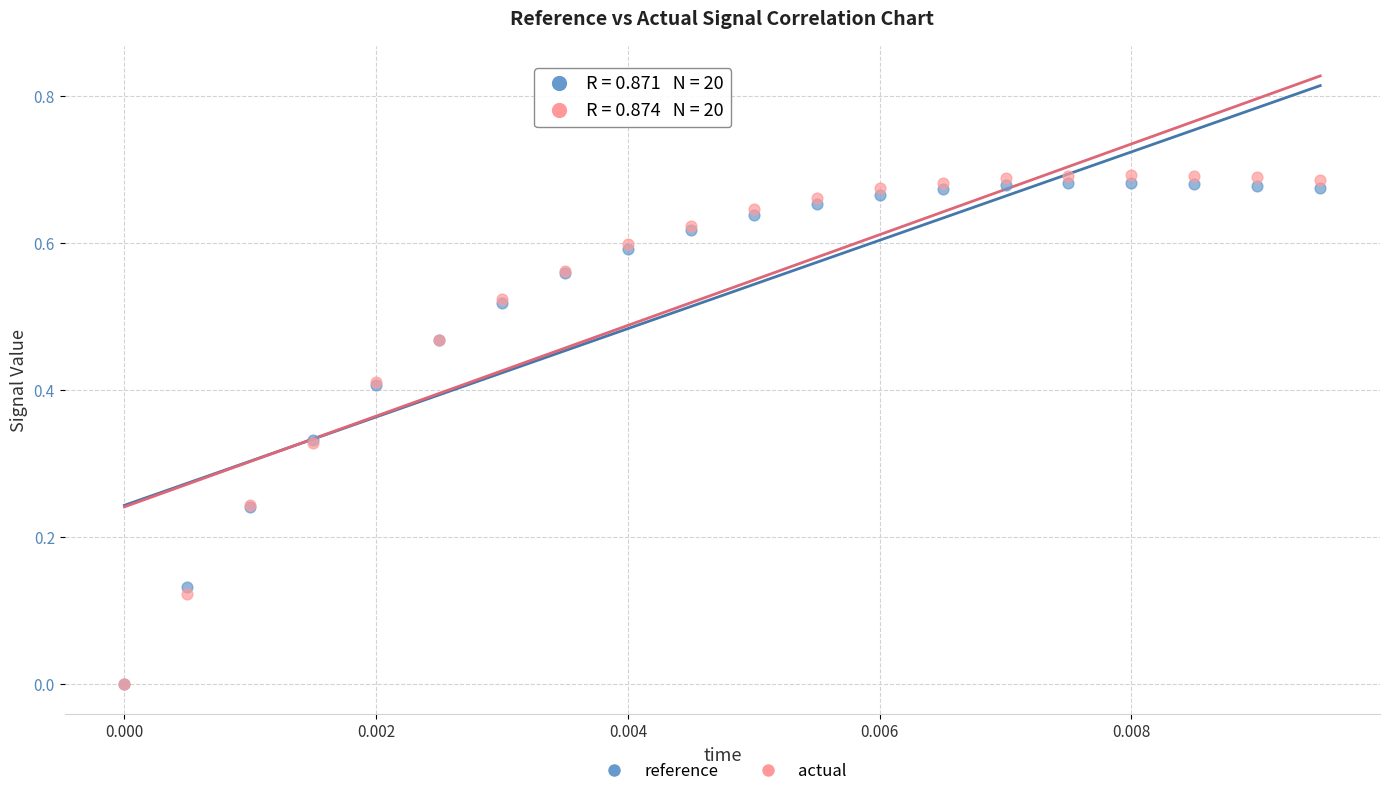

What are all the series names shown in the legend?

reference, actual